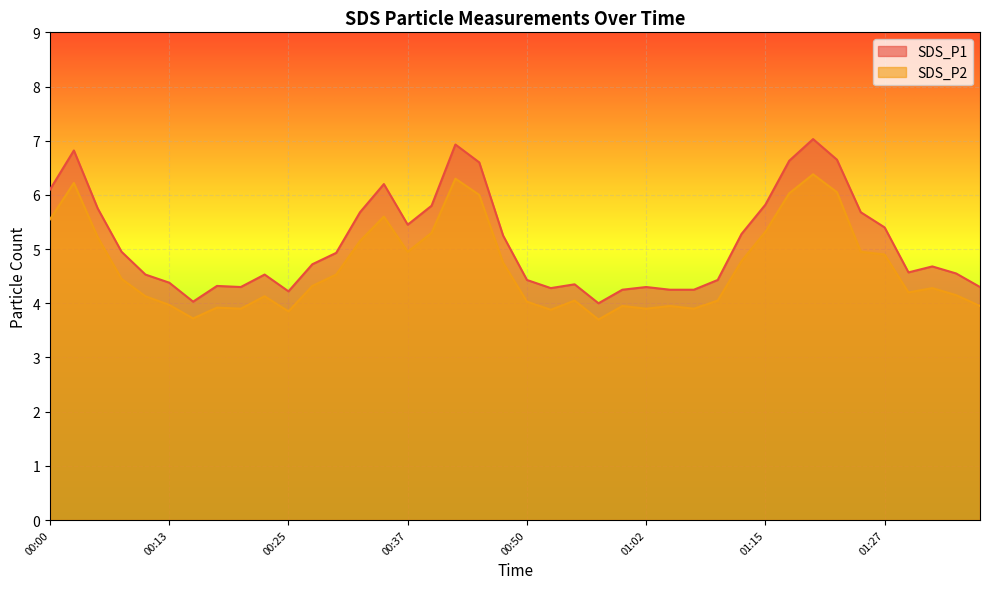

How many data points does each series have?

40